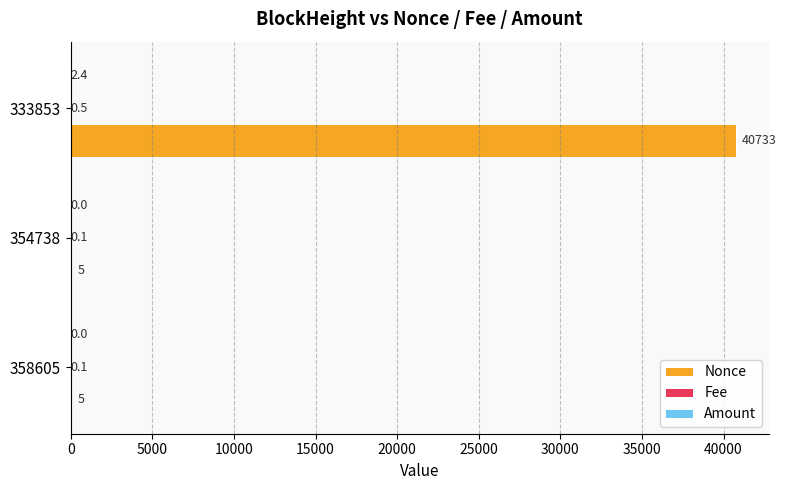

Which series has the largest total across all categories?

Nonce